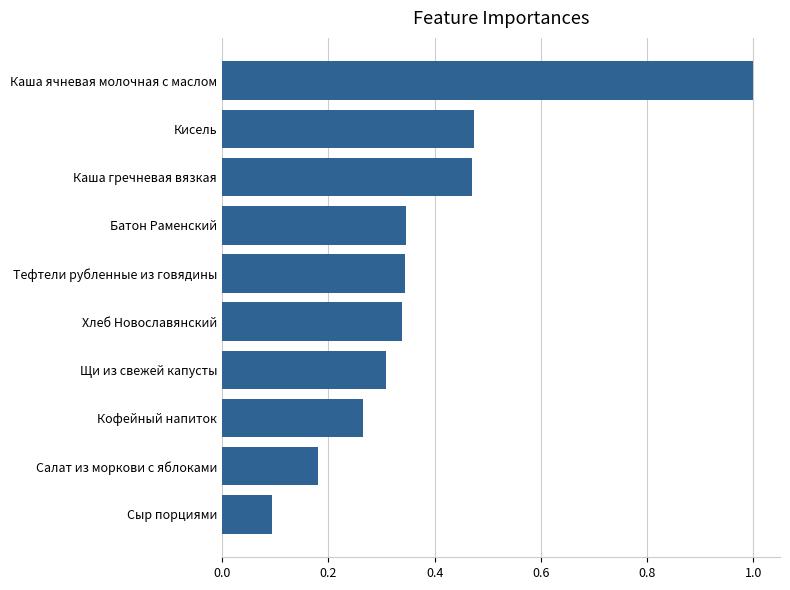

Is it true that the value at Тефтели рубленные из говядины is 0.3?

True